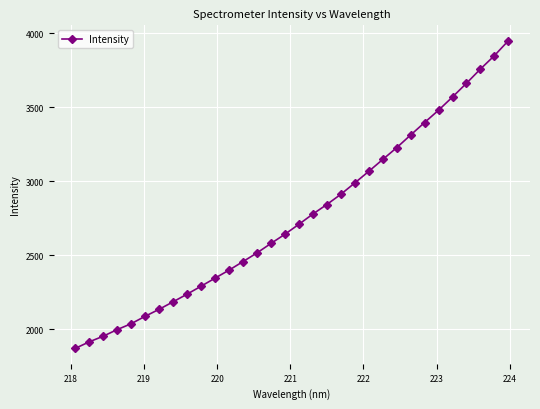

What is the average value?

2760.0